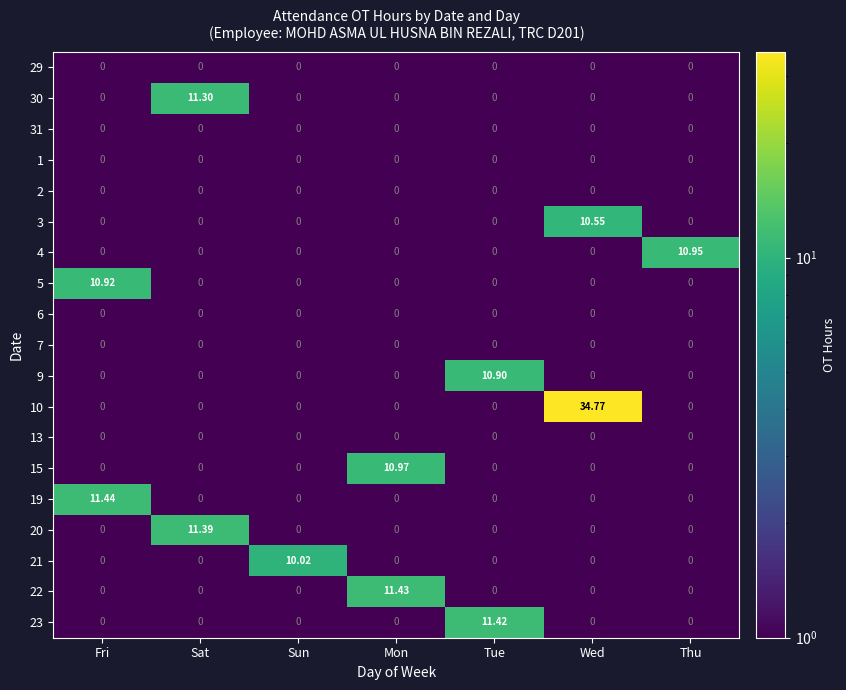

Which series changed the most between Tue and Thu?

23